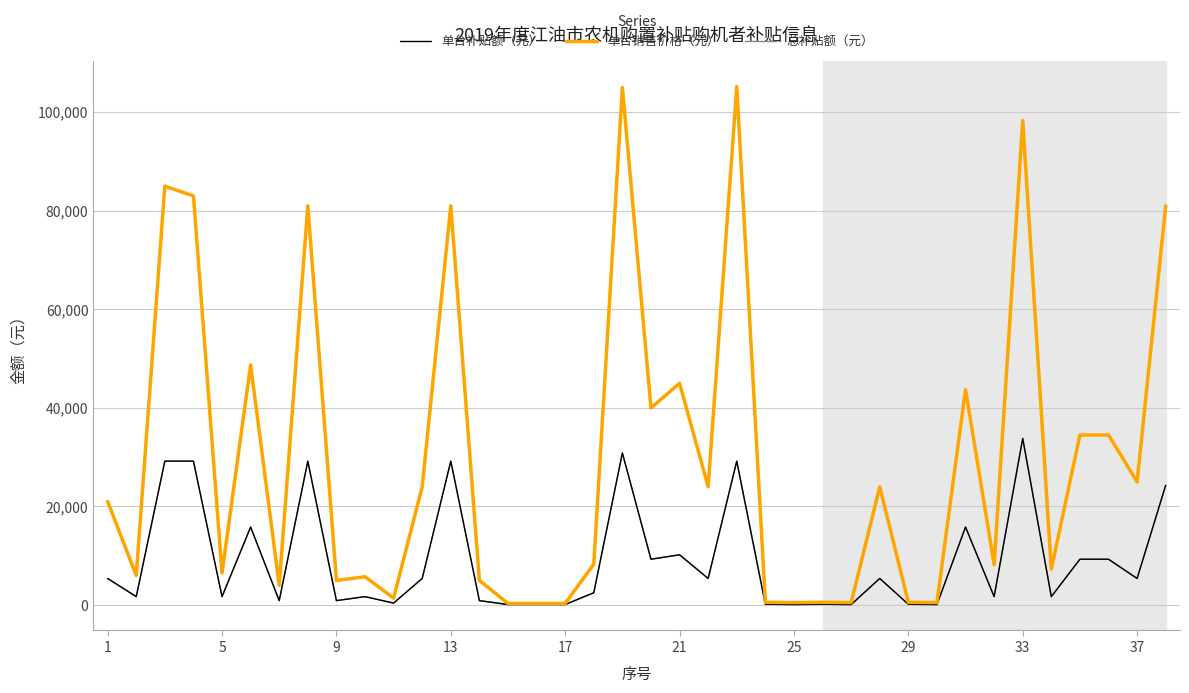

How many categories are shown in the chart?

38